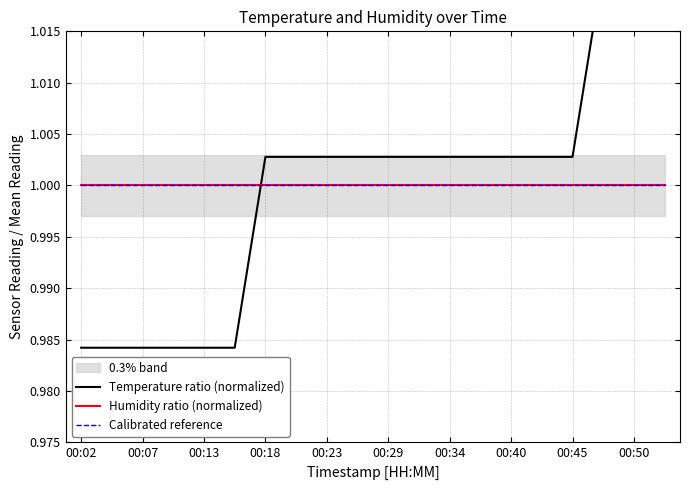

How many data points in Temperature ratio (normalized) are above 1?

14